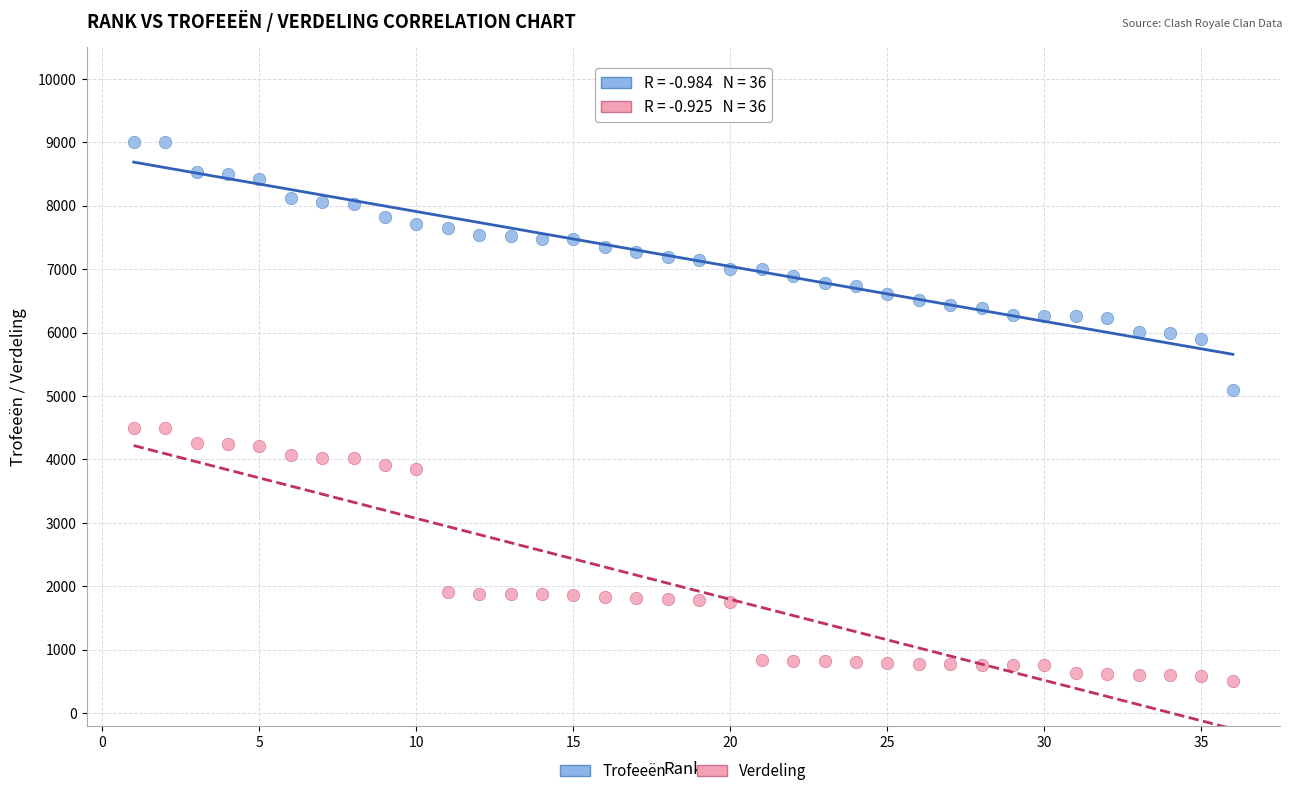

Across all data points, what is the range of Y values (max minus min)?

8490